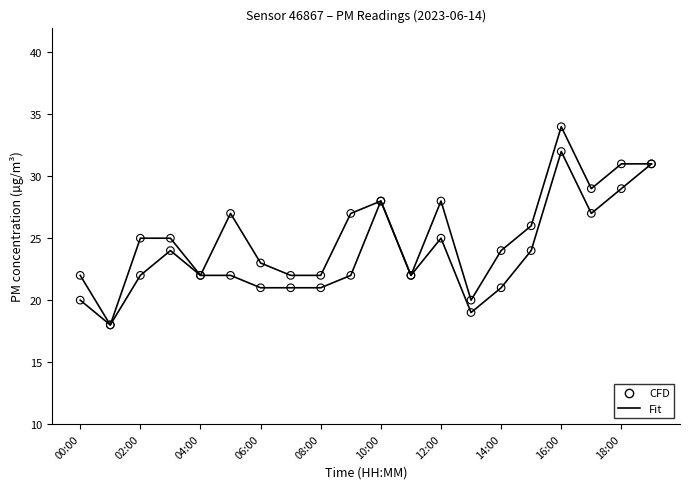

Does the chart have visible grid lines?

No